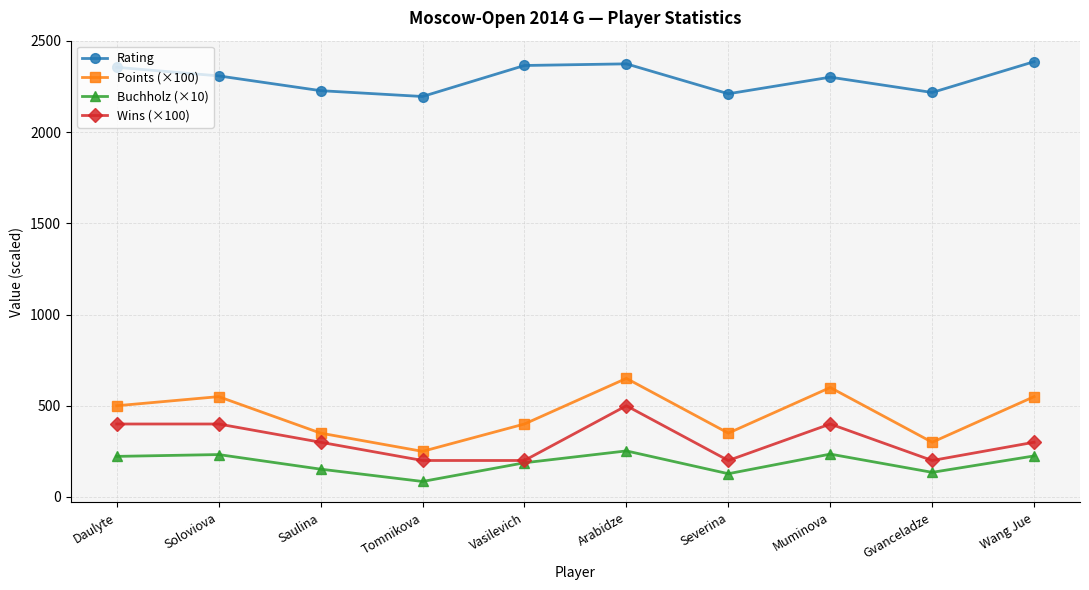

What value does the Rating series have at Muminova?

2301.0